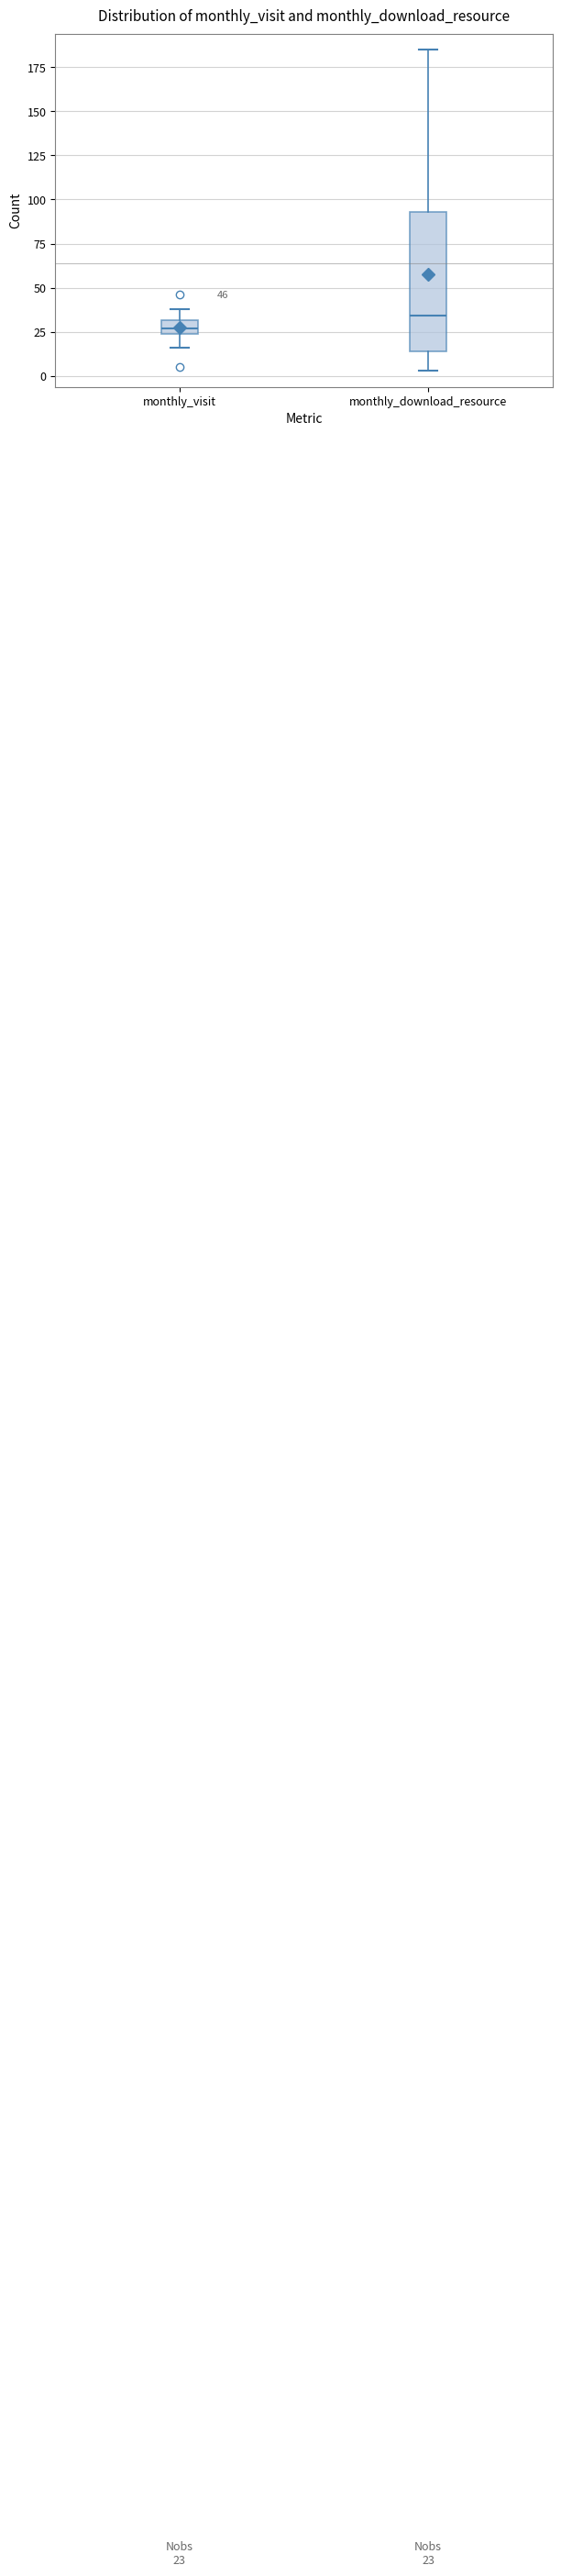

Comparing the boxes themselves (not the whiskers), which one is the tallest?

monthly_download_resource